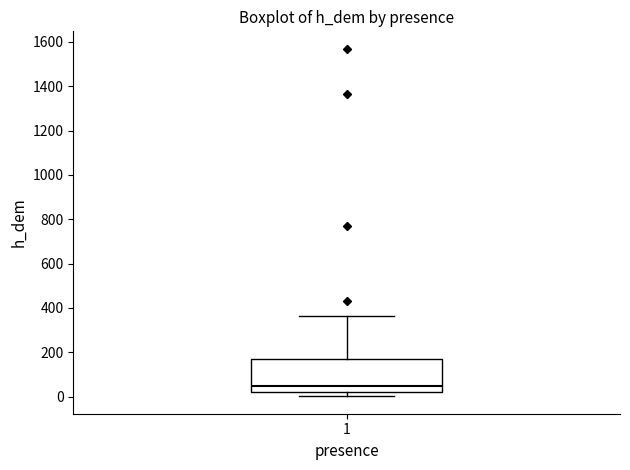

Read this box plot against the y-axis: the position of the median line, the range covered by the box, and the ends of both whiskers. The values are not printed on the chart, so give them approximately, as read against the axis.

median 40, box 20 to 160, whiskers 0 to 360